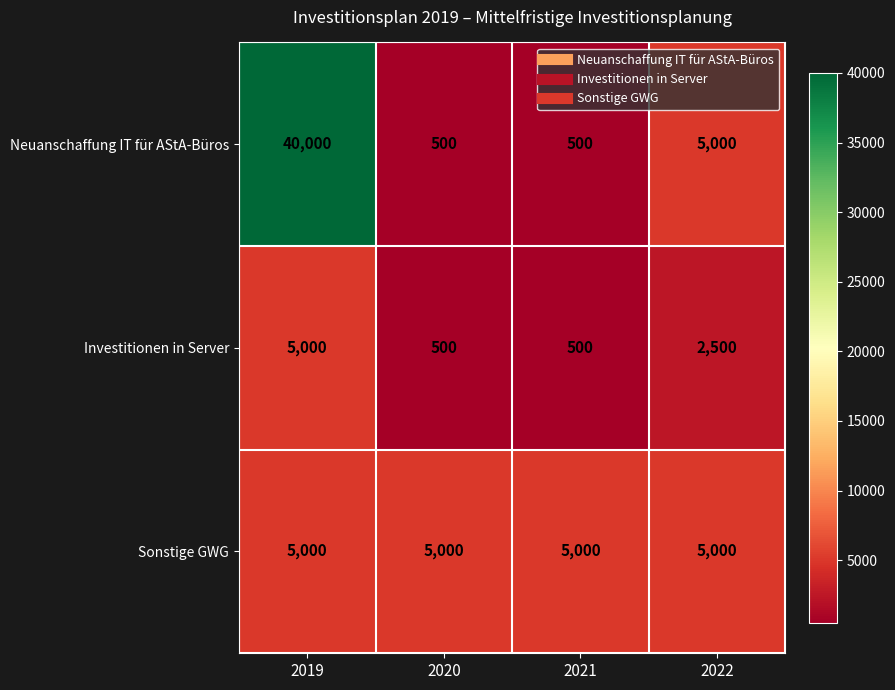

Where does the Neuanschaffung IT für AStA-Büros series first go above 5000?

2019